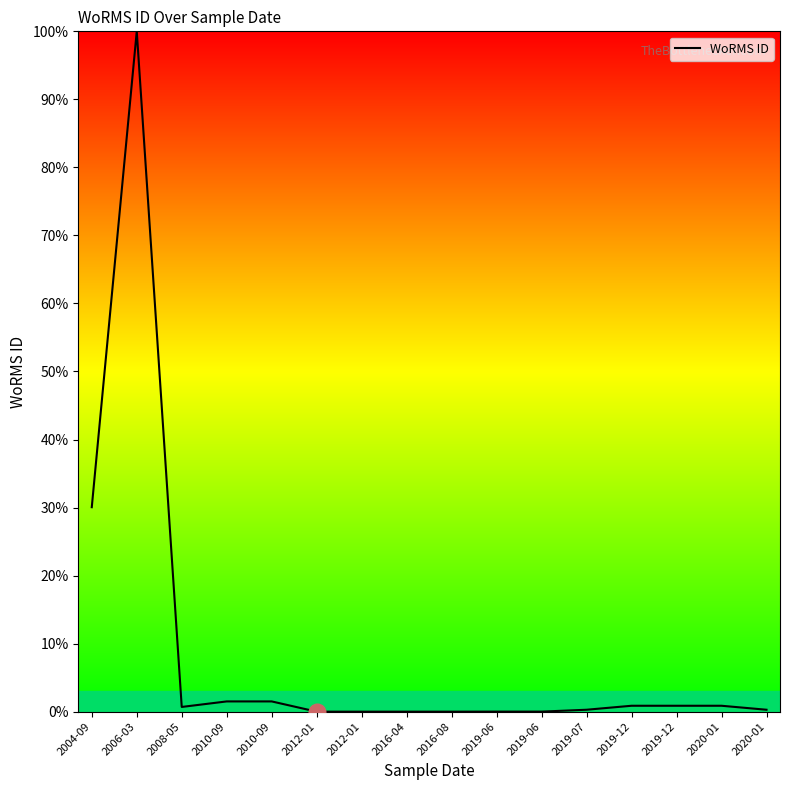

Read the value at 2008-05.

0.7